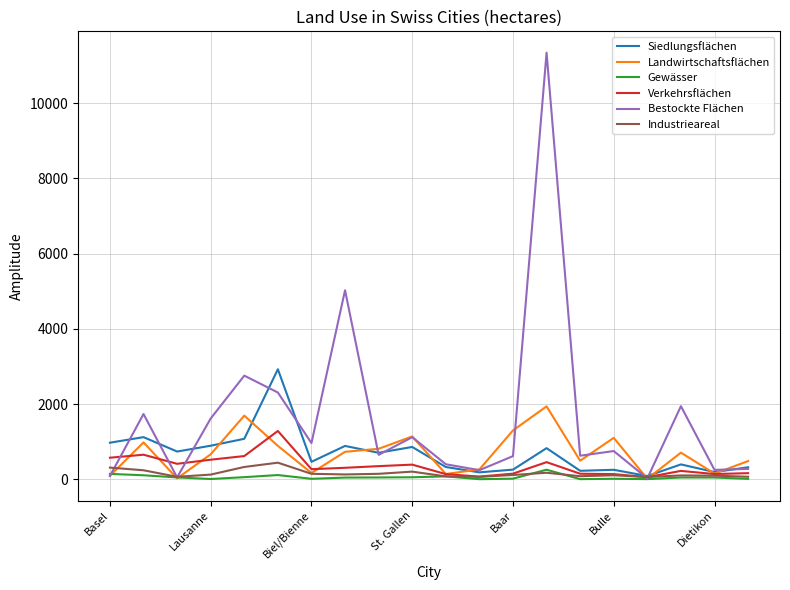

Which series has the largest total across all categories?

Bestockte Flächen